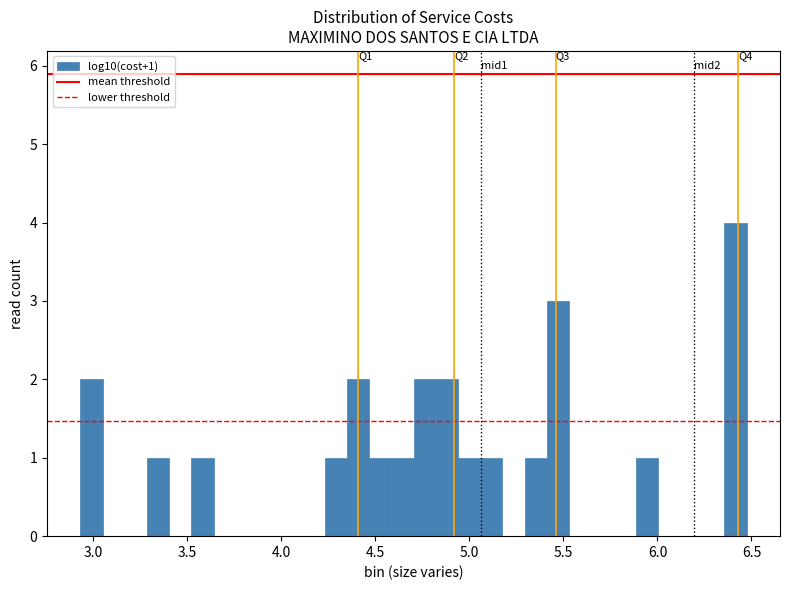

Around what value on the x-axis is the tallest bar? Give the approximate position of its centre, as read against the axis.

6.40